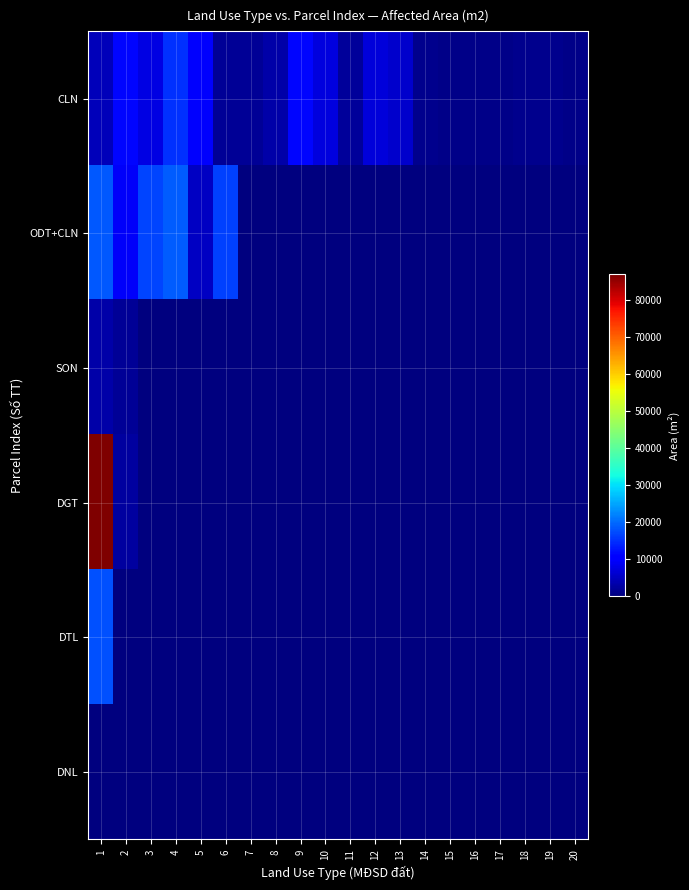

What is the total value across all series at 14?

1020.3